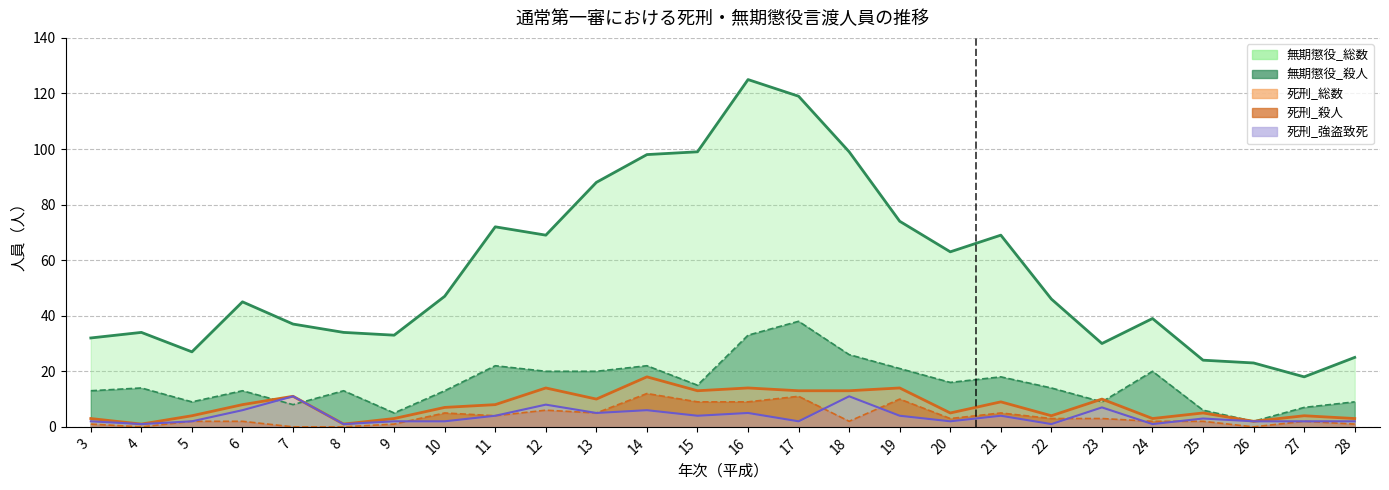

Reading right to left, list all the values displayed in this chart.

無期懲役_総数: 28=25	27=18	26=23	25=24	24=39	23=30	22=46	21=69	20=63	19=74	18=99	17=119	16=125	15=99	14=98	13=88	12=69	11=72	10=47	9=33	8=34	7=37	6=45	5=27	4=34	3=32
無期懲役_殺人: 28=9	27=7	26=2	25=6	24=20	23=9	22=14	21=18	20=16	19=21	18=26	17=38	16=33	15=15	14=22	13=20	12=20	11=22	10=13	9=5	8=13	7=8	6=13	5=9	4=14	3=13
死刑_総数: 28=3	27=4	26=2	25=5	24=3	23=10	22=4	21=9	20=5	19=14	18=13	17=13	16=14	15=13	14=18	13=10	12=14	11=8	10=7	9=3	8=1	7=11	6=8	5=4	4=1	3=3
死刑_殺人: 28=1	27=2	26=0	25=2	24=2	23=3	22=3	21=5	20=3	19=10	18=2	17=11	16=9	15=9	14=12	13=5	12=6	11=4	10=5	9=1	8=0	7=0	6=2	5=2	4=0	3=1
死刑_強盗致死: 28=2	27=2	26=2	25=3	24=1	23=7	22=1	21=4	20=2	19=4	18=11	17=2	16=5	15=4	14=6	13=5	12=8	11=4	10=2	9=2	8=1	7=11	6=6	5=2	4=1	3=2